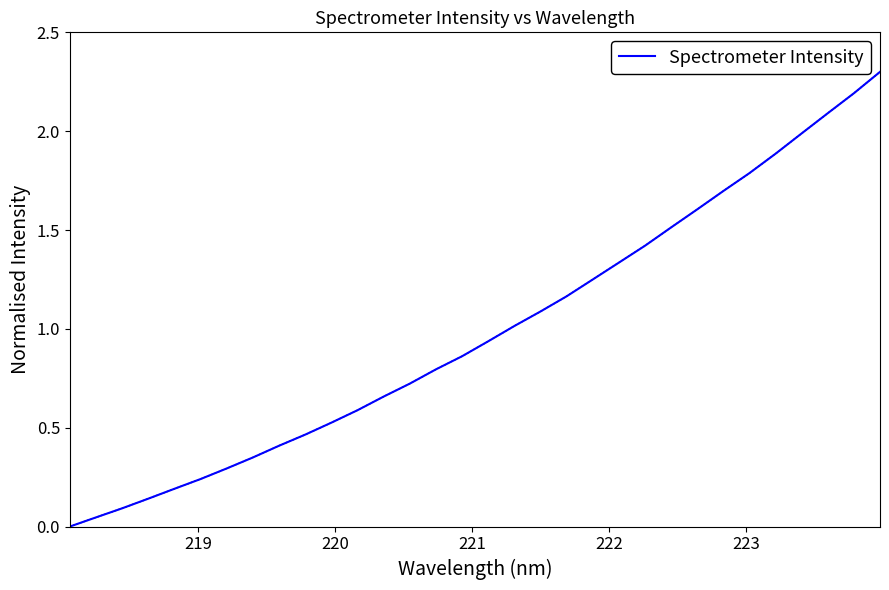

What is the maximum value shown in the chart?

2.3